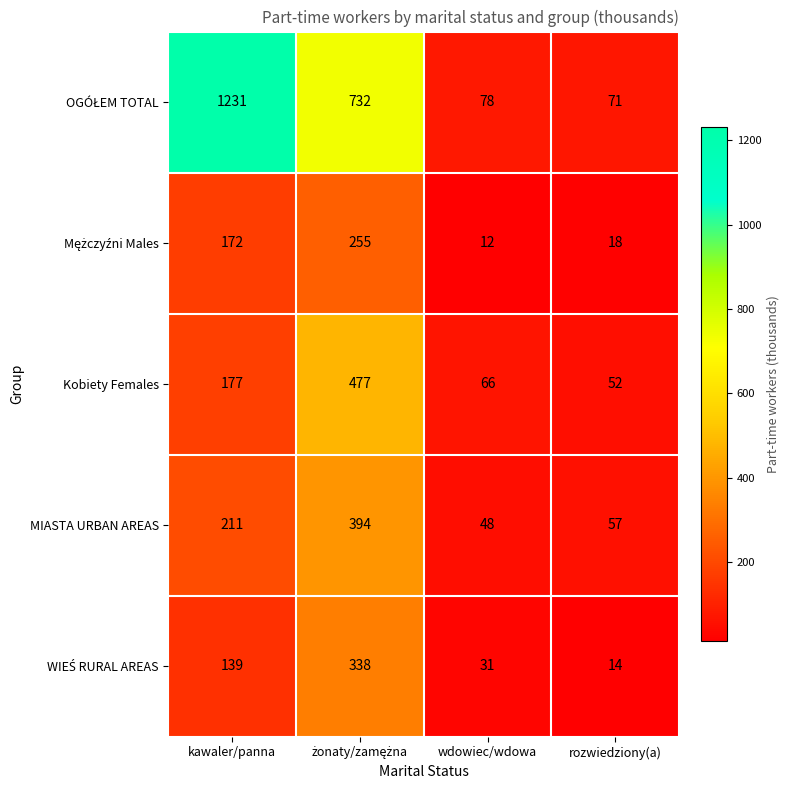

Count the number of categories in the chart.

4